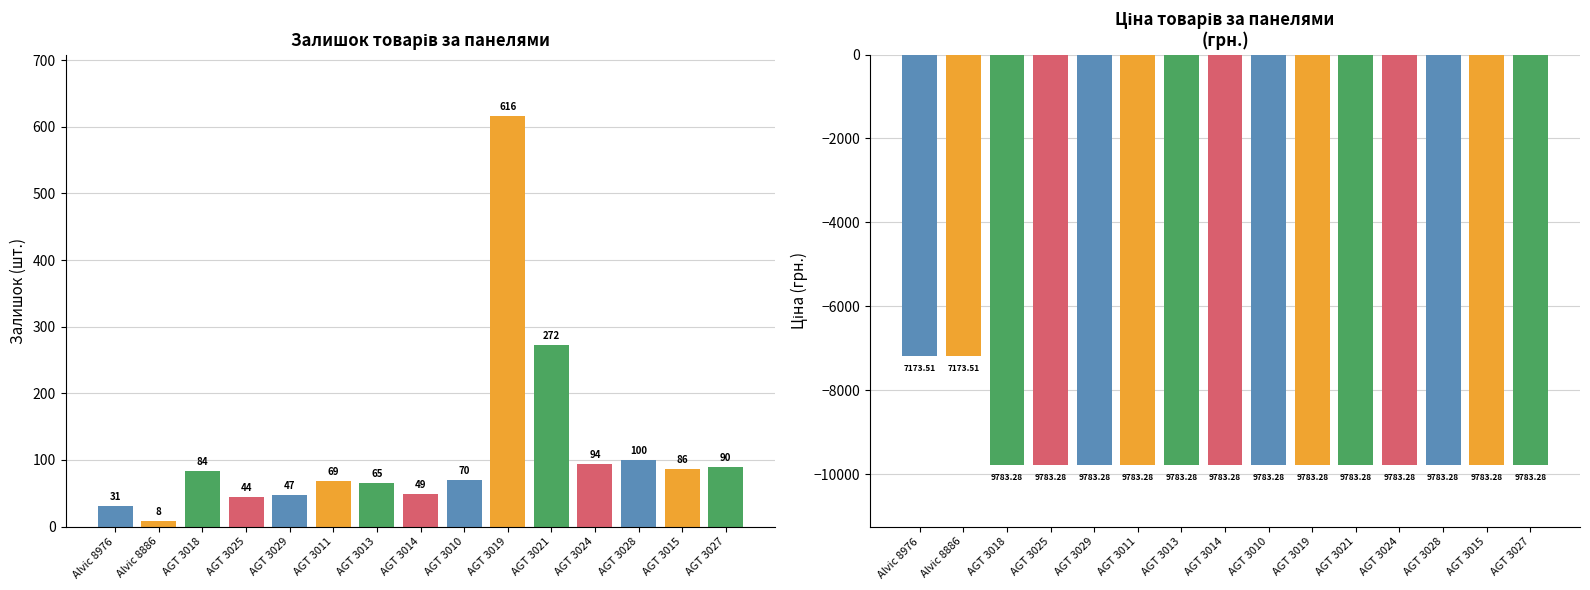

Where is Ціна nearest to the value -8478?

Alvic 8976